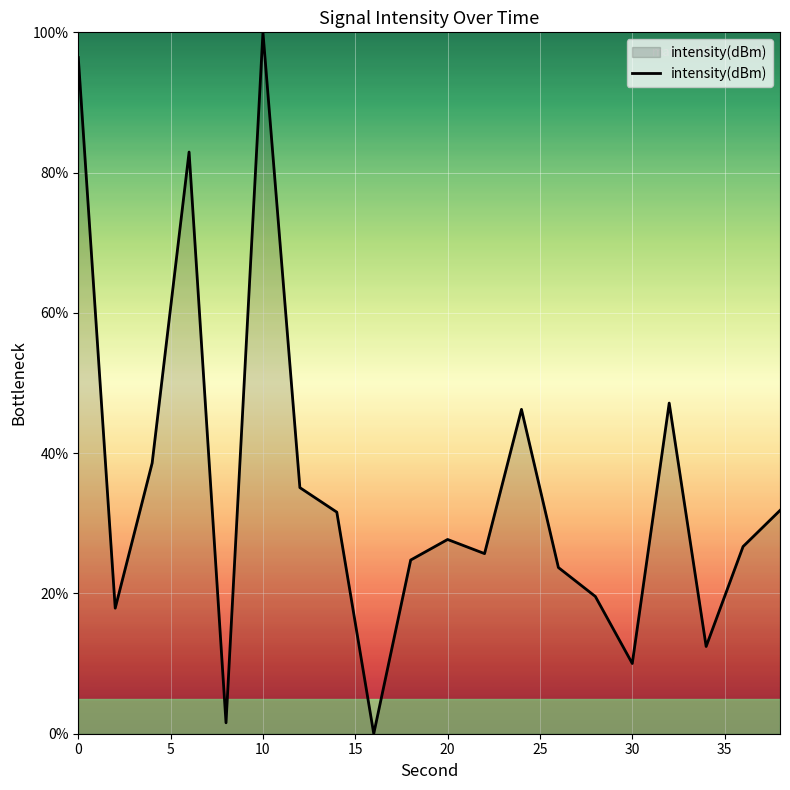

What is the difference between the maximum and minimum values?

100.0